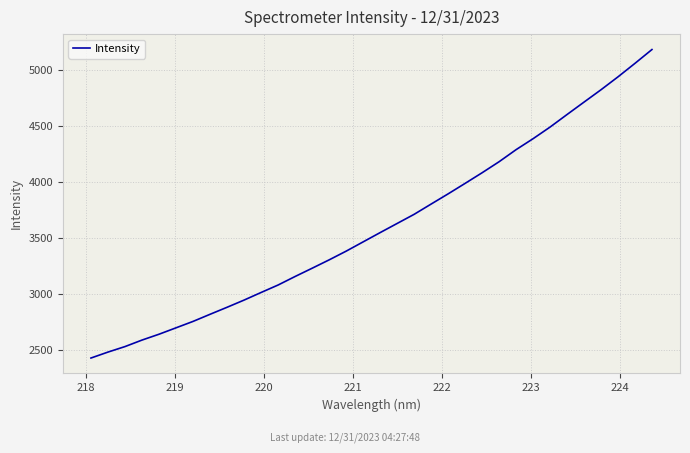

What is the difference between the maximum and minimum values?

2750.7